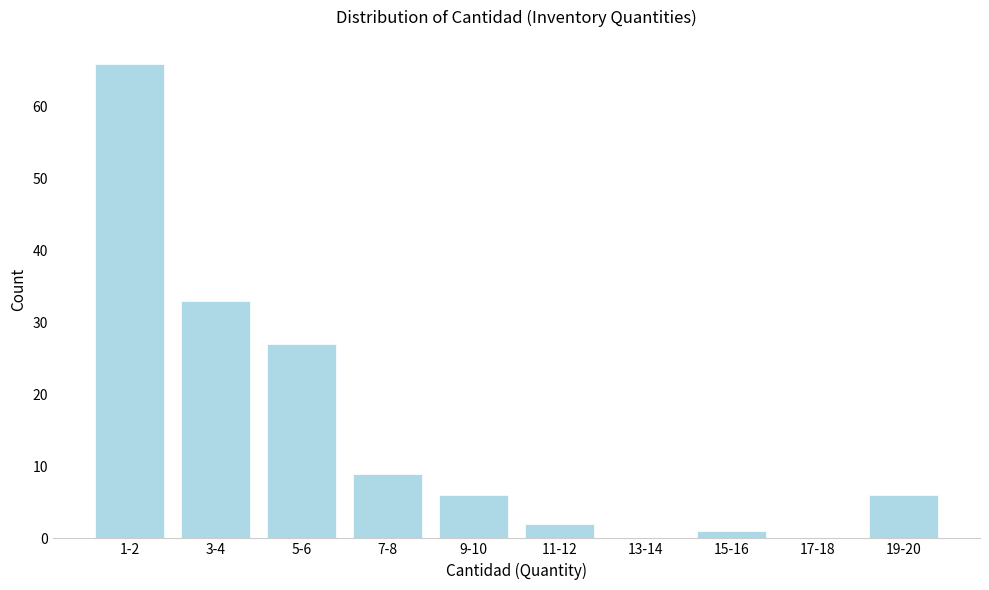

Reading left to right, transcribe all the data shown in this chart.

1-2=66	3-4=33	5-6=27	7-8=9	9-10=6	11-12=2	13-14=0	15-16=1	17-18=0	19-20=6